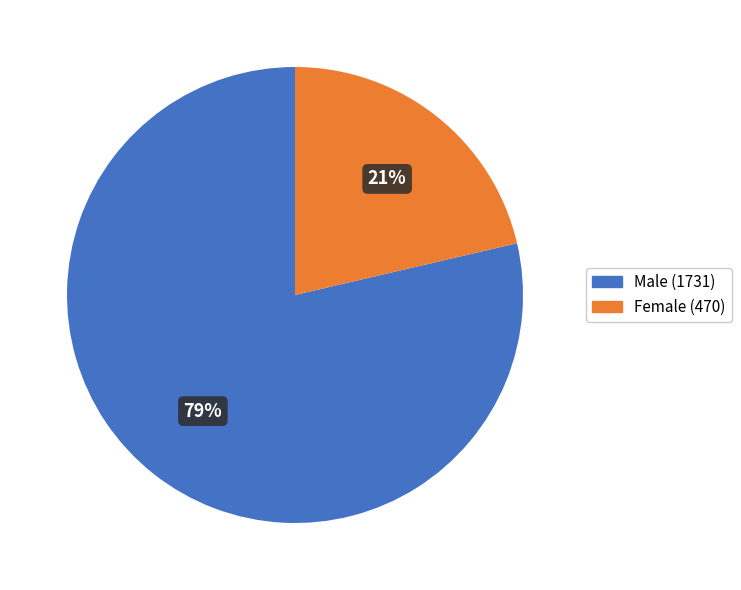

Is there any slice that represents more than half of the pie?

Yes